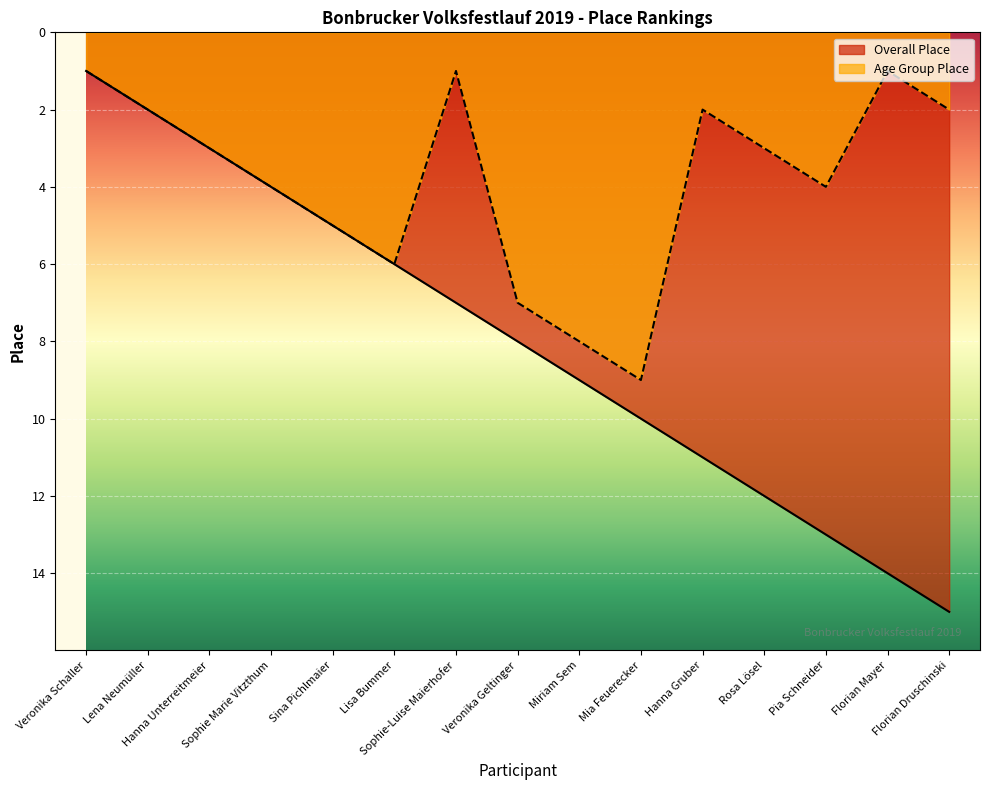

The value of Age Group Place at Sina Pichlmaier is 5. True or false?

True